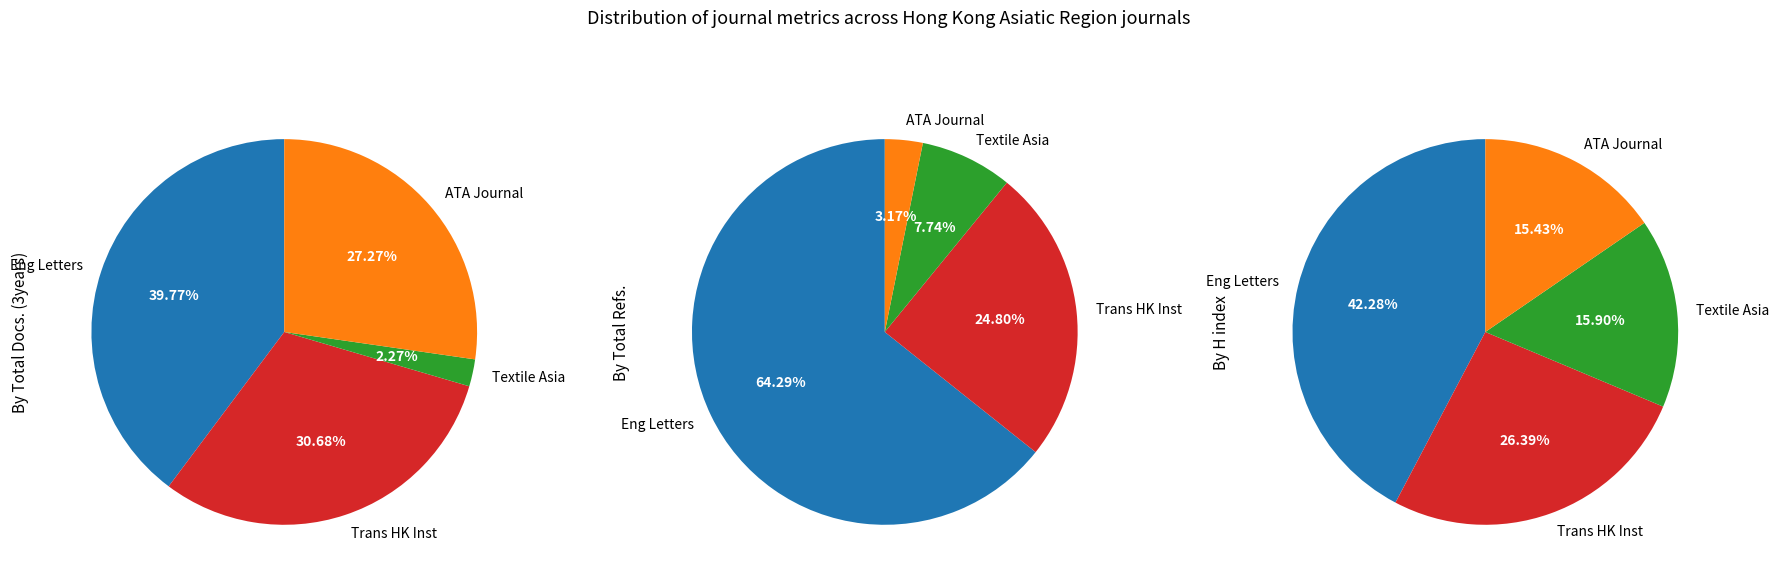

Does Transactions Hong Kong Institution of Engineers represent more than half of the total?

No